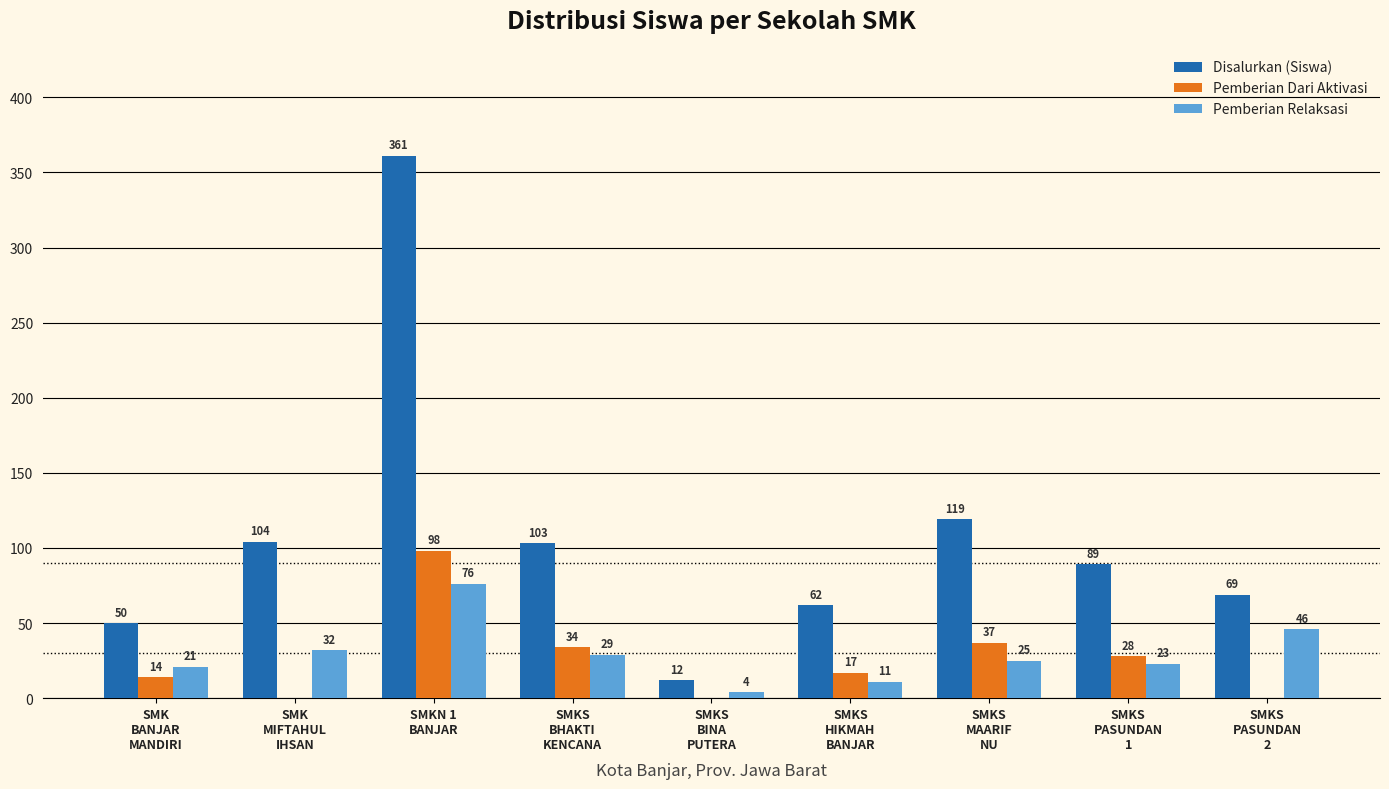

What is the total value across all series at SMKS
PASUNDAN
1?

140